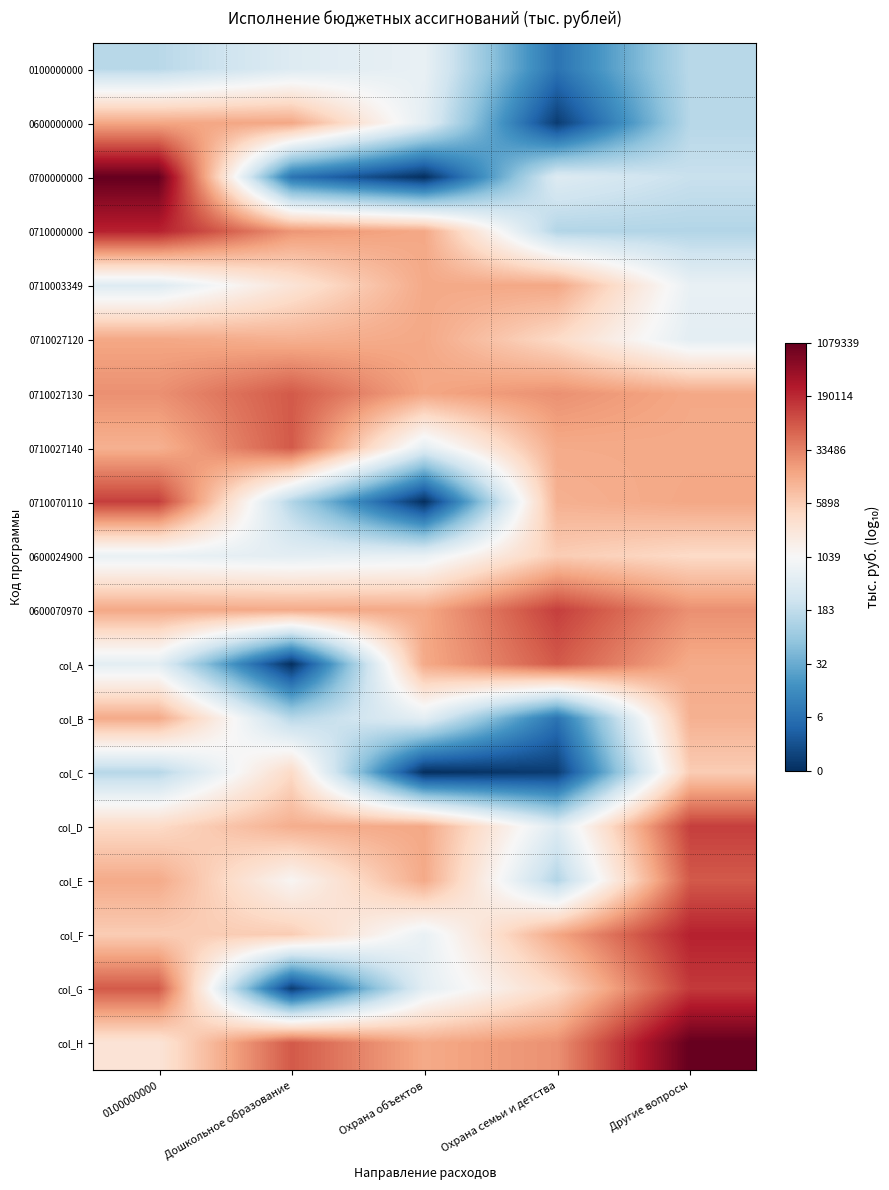

Reading left to right, transcribe all the data shown in this chart.

0100000000: 0100000000=2.2	Дошкольное образование=2.6	Охрана объектов=2.8	Охрана семьи и детства=0.8	Другие вопросы=2.2
0600000000: 0100000000=4.2	Дошкольное образование=4.2	Охрана объектов=2.7	Охрана семьи и детства=0.1	Другие вопросы=2.2
0700000000: 0100000000=6.0	Дошкольное образование=0.8	Охрана объектов=0.0	Охрана семьи и детства=2.6	Другие вопросы=2.3
0710000000: 0100000000=5.3	Дошкольное образование=4.3	Охрана объектов=4.2	Охрана семьи и детства=2.1	Другие вопросы=2.1
0710003349: 0100000000=2.6	Дошкольное образование=3.4	Охрана объектов=4.2	Охрана семьи и детства=4.2	Другие вопросы=2.8
0710027120: 0100000000=4.2	Дошкольное образование=4.1	Охрана объектов=4.2	Охрана семьи и детства=3.6	Другие вопросы=2.7
0710027130: 0100000000=4.4	Дошкольное образование=4.9	Охрана объектов=4.2	Охрана семьи и детства=4.4	Другие вопросы=4.2
0710027140: 0100000000=4.1	Дошкольное образование=4.9	Охрана объектов=2.7	Охрана семьи и детства=4.1	Другие вопросы=4.2
0710070110: 0100000000=5.1	Дошкольное образование=2.1	Охрана объектов=0.0	Охрана семьи и детства=4.1	Другие вопросы=4.2
0600024900: 0100000000=2.8	Дошкольное образование=2.7	Охрана объектов=2.8	Охрана семьи и детства=3.8	Другие вопросы=3.6
0600070970: 0100000000=4.2	Дошкольное образование=4.2	Охрана объектов=4.2	Охрана семьи и детства=5.1	Другие вопросы=4.4
col_A: 0100000000=2.7	Дошкольное образование=0.0	Охрана объектов=4.2	Охрана семьи и детства=4.9	Другие вопросы=4.1
col_B: 0100000000=4.2	Дошкольное образование=2.2	Охрана объектов=2.7	Охрана семьи и детства=0.8	Другие вопросы=4.1
col_C: 0100000000=2.2	Дошкольное образование=3.6	Охрана объектов=0.0	Охрана семьи и детства=0.1	Другие вопросы=3.8
col_D: 0100000000=3.6	Дошкольное образование=4.1	Охрана объектов=4.2	Охрана семьи и детства=2.6	Другие вопросы=5.1
col_E: 0100000000=4.1	Дошкольное образование=3.1	Охрана объектов=4.2	Охрана семьи и детства=2.1	Другие вопросы=4.9
col_F: 0100000000=3.8	Дошкольное образование=3.8	Охрана объектов=2.8	Охрана семьи и детства=4.2	Другие вопросы=5.3
col_G: 0100000000=4.9	Дошкольное образование=0.1	Охрана объектов=2.7	Охрана семьи и детства=3.6	Другие вопросы=5.1
col_H: 0100000000=3.4	Дошкольное образование=4.9	Охрана объектов=4.2	Охрана семьи и детства=4.4	Другие вопросы=6.0